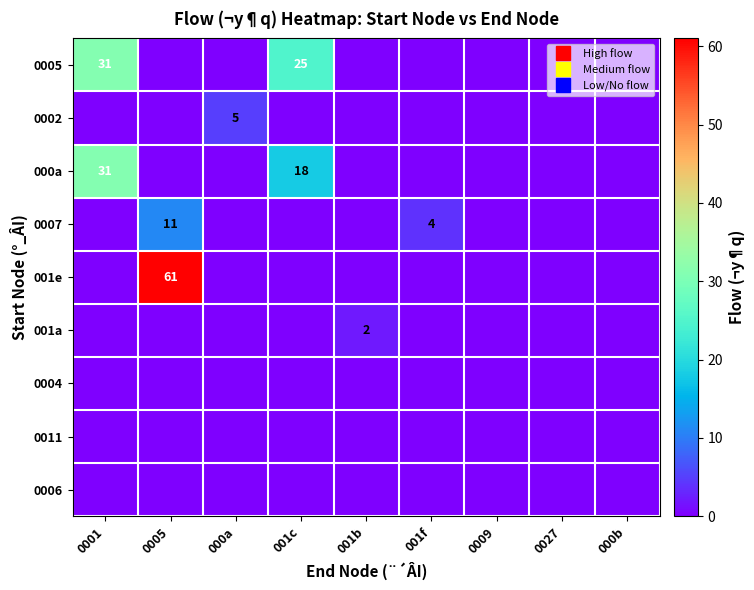

Between 001f and 0027, which is larger?

001f